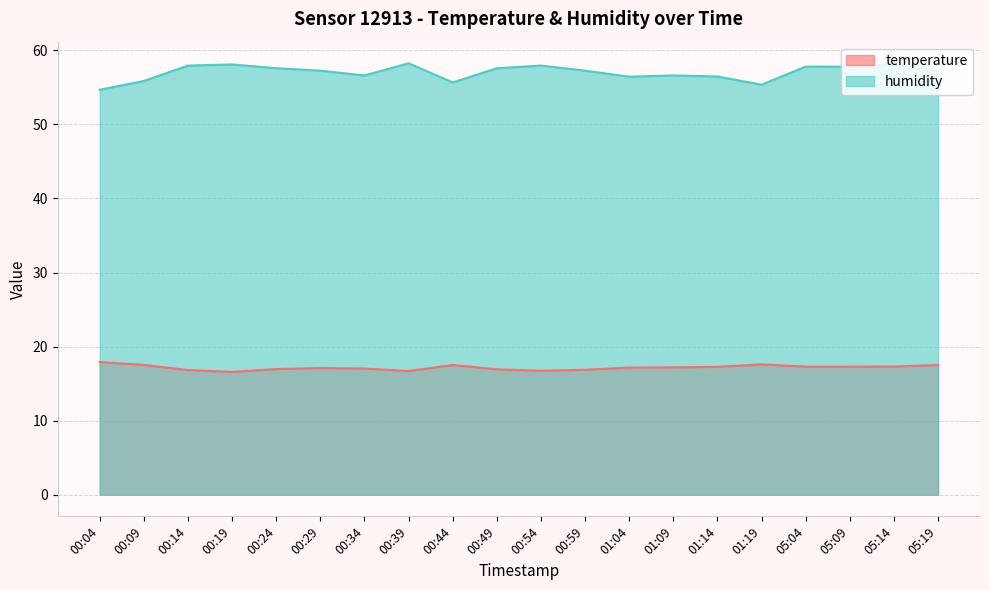

What is the highest value of the temperature series?

17.9